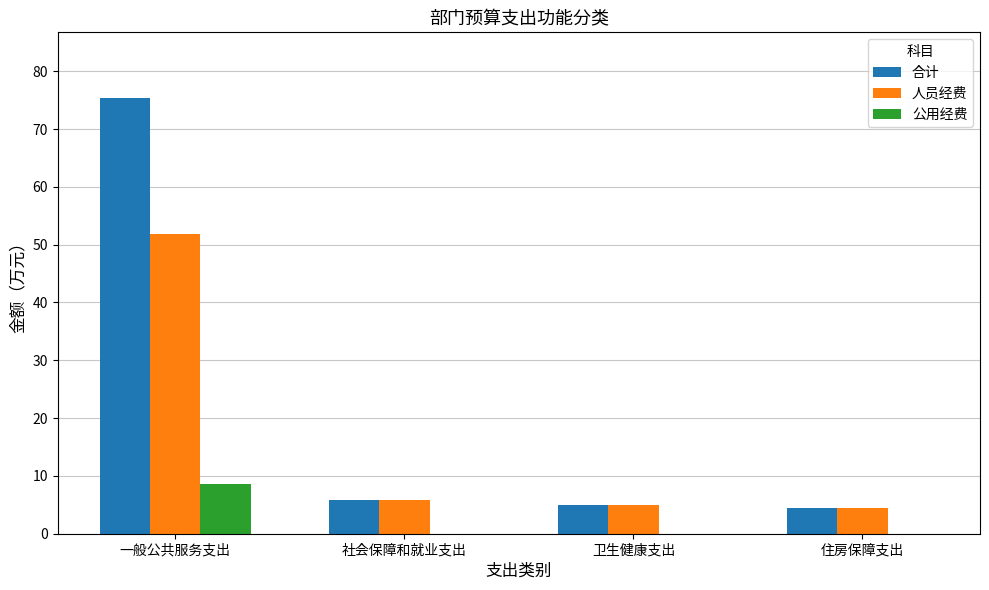

What is the sum of the 人员经费 values at 一般公共服务支出 and 住房保障支出?

56.2